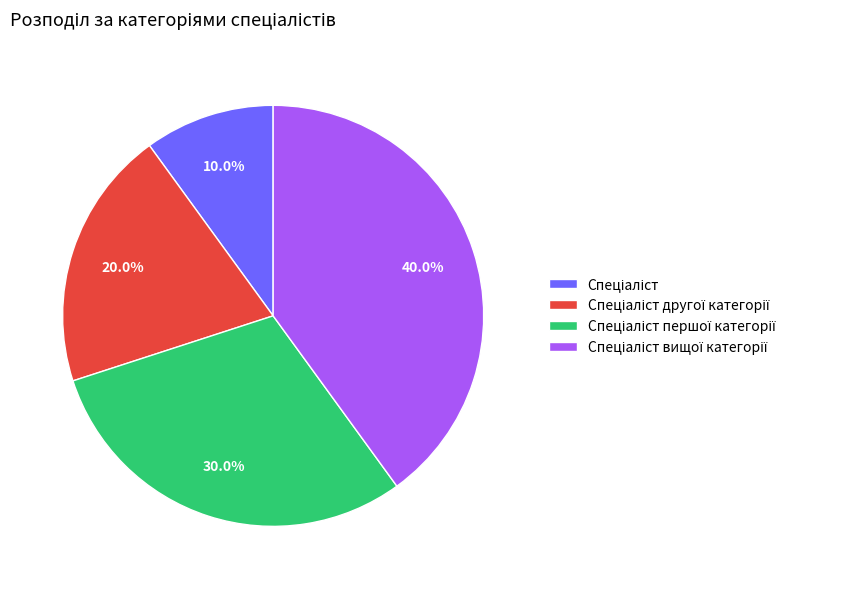

Is there any slice that represents more than half of the pie?

No